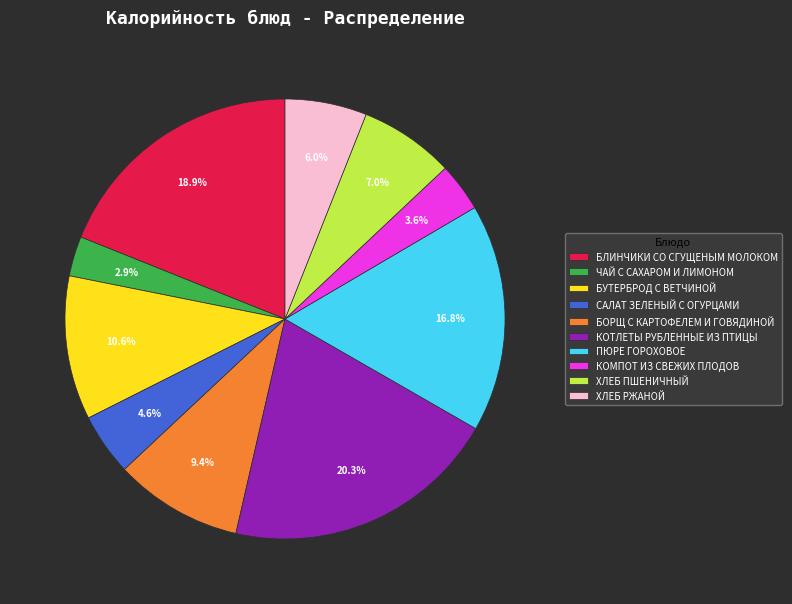

How many segments does this pie chart have?

10